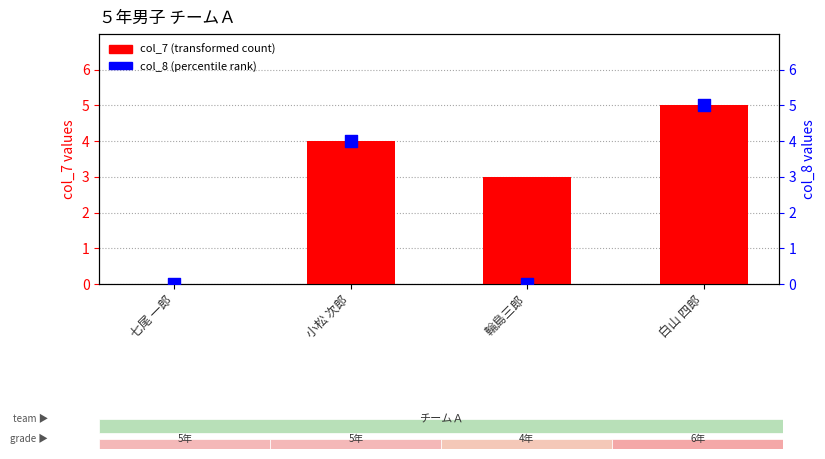

Which series has the largest Y range (max minus min)?

col_7 (transformed count)